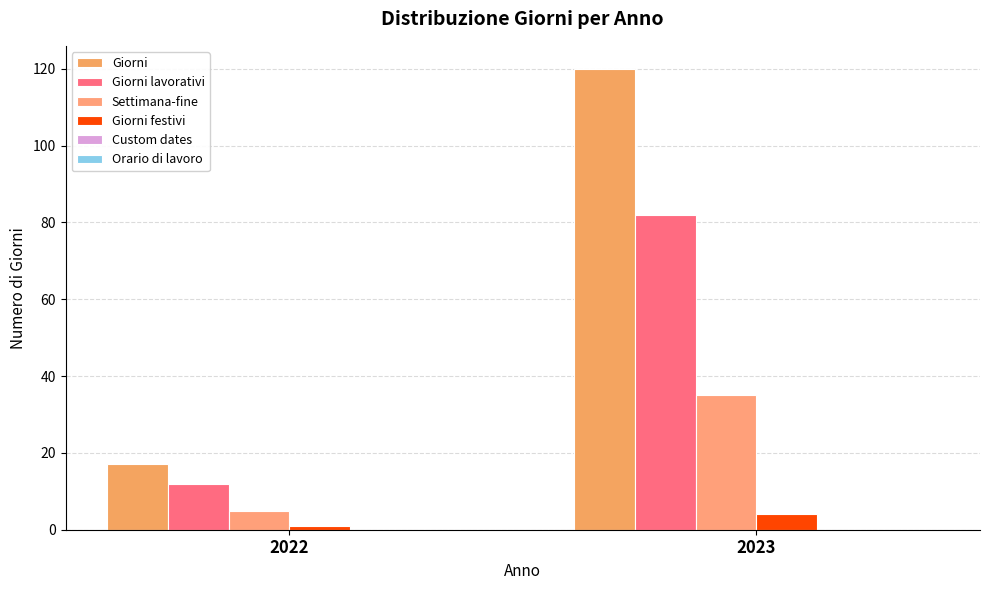

Which series has the largest range (max minus min)?

Giorni